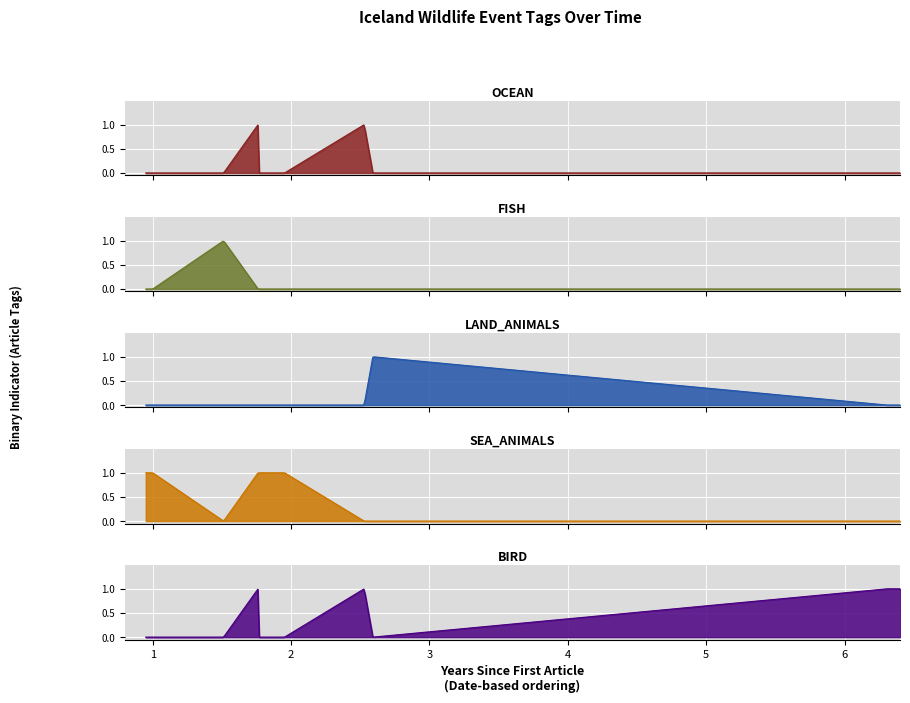

Is it true that LAND_ANIMALS equals 0 at 2023-12-13?

True